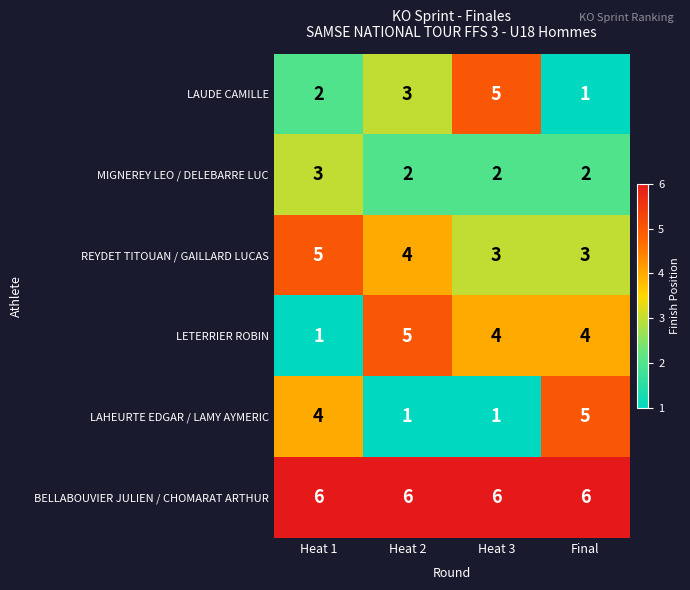

How many REYDET TITOUAN / GAILLARD LUCAS values are between 3 and 5?

4